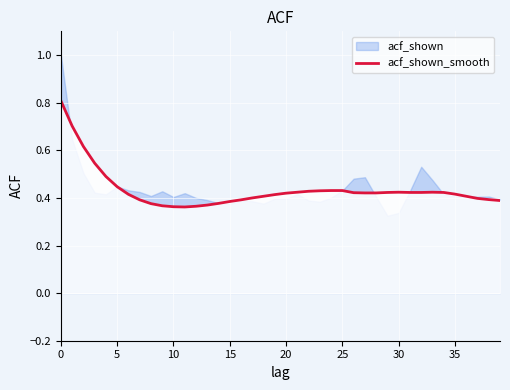

What is the difference between the second highest and minimum values?

0.3